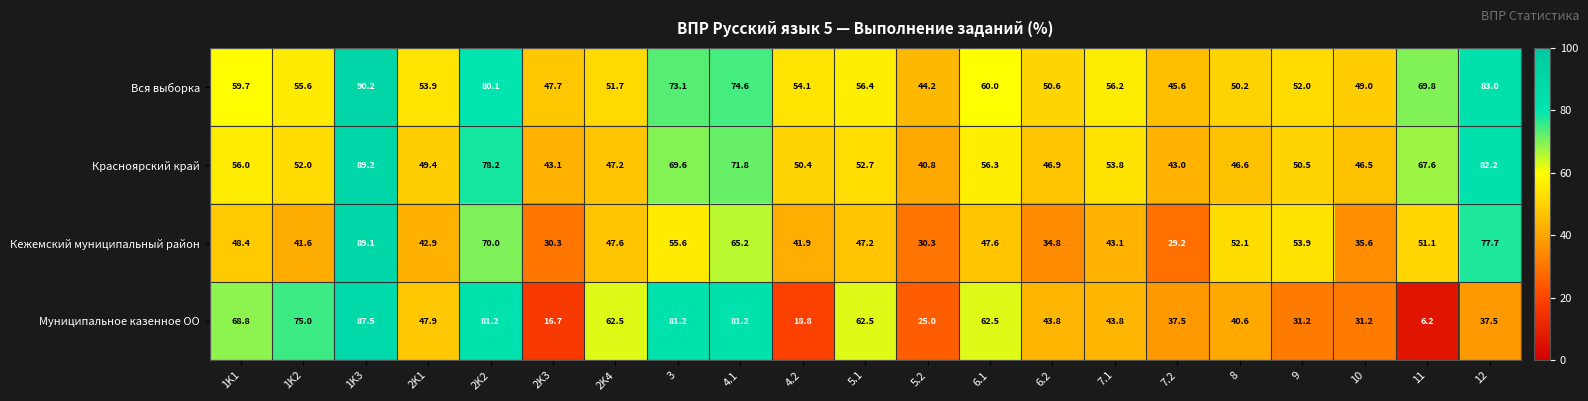

How many data points in Вся выборка are above 55?

11